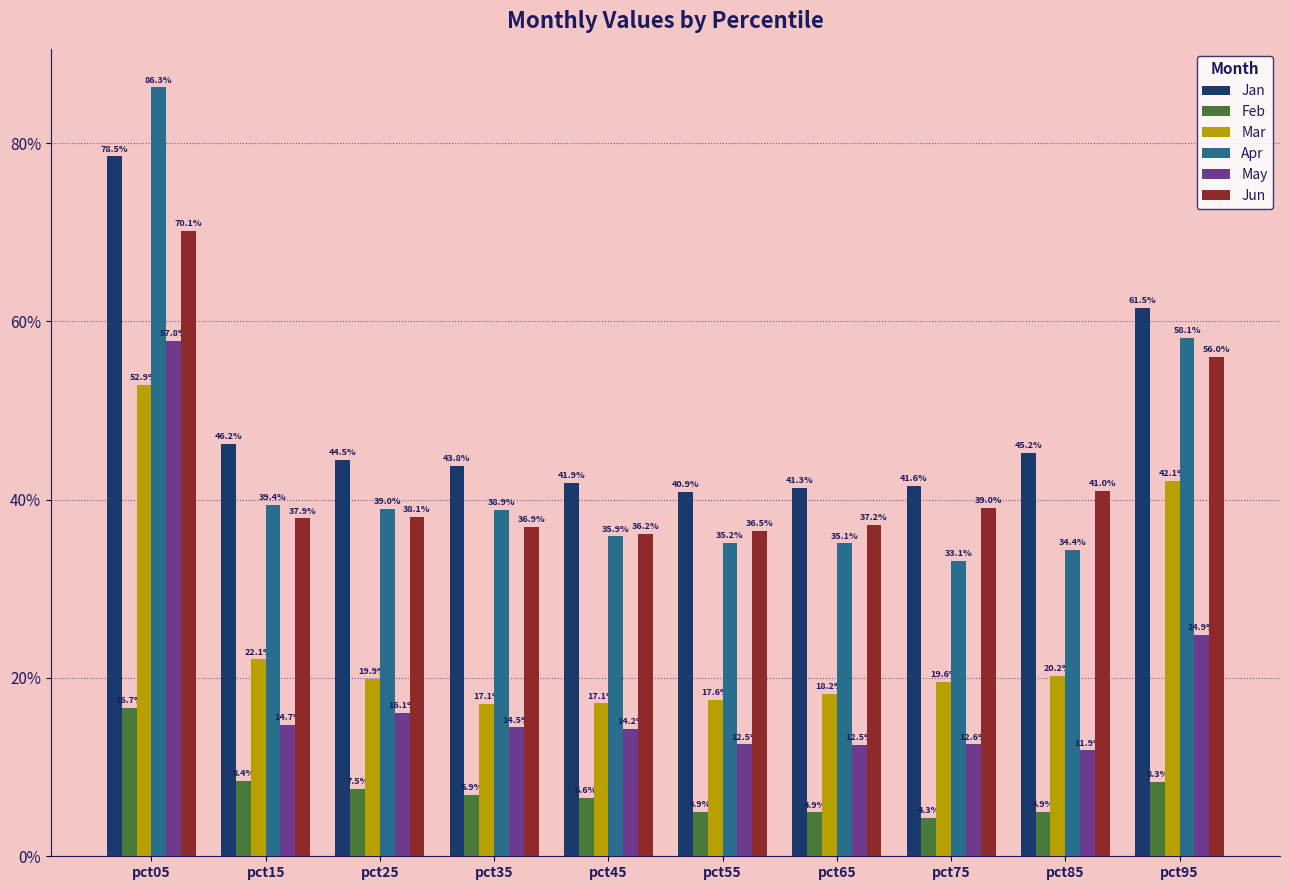

Are the bars grouped side by side (vs. stacked)?

Yes